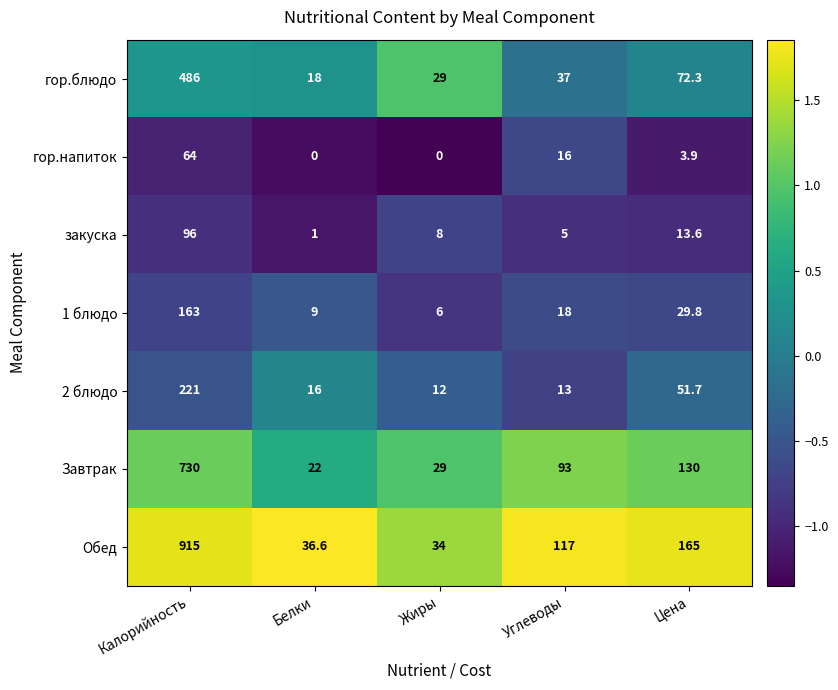

What is the sum of all 1 блюдо values?

225.8